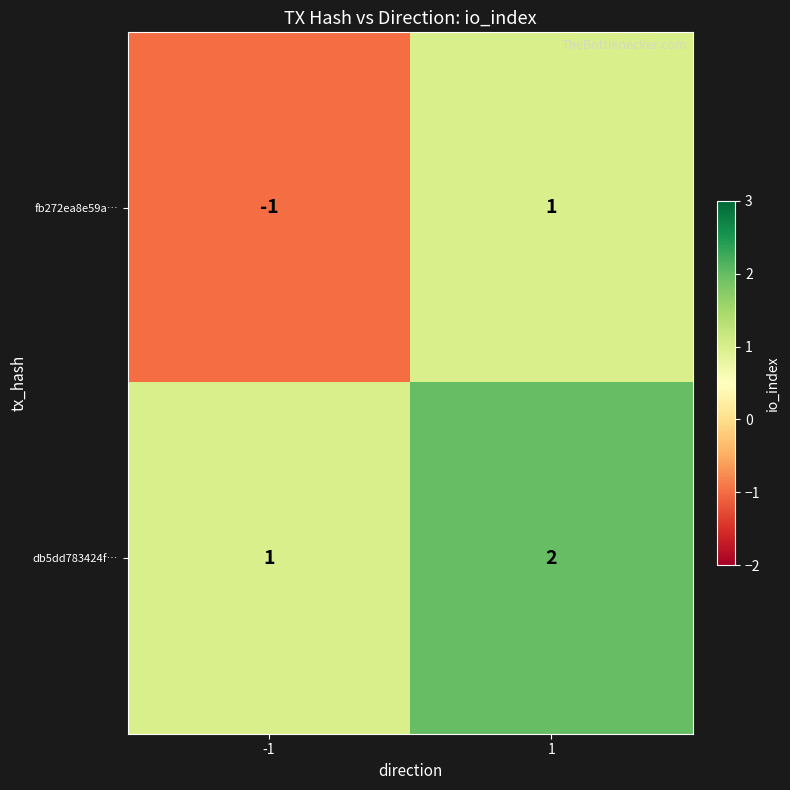

Reading left to right, extract all data points from this chart.

fb272ea8e59a…: -1	1
db5dd783424f…: 1	2